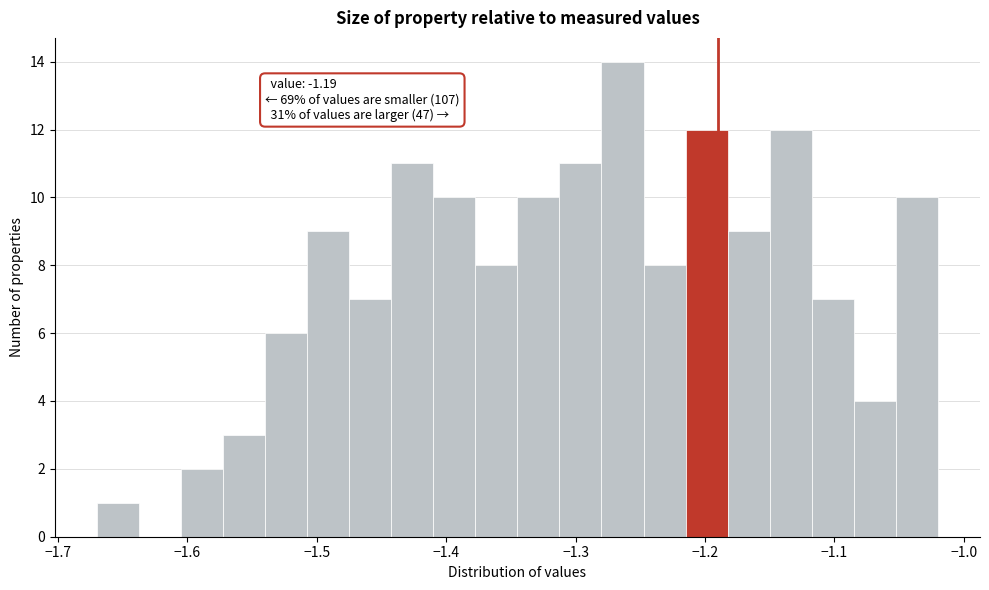

Read against the x-axis, roughly where is the centre of the tallest bar?

-1.26